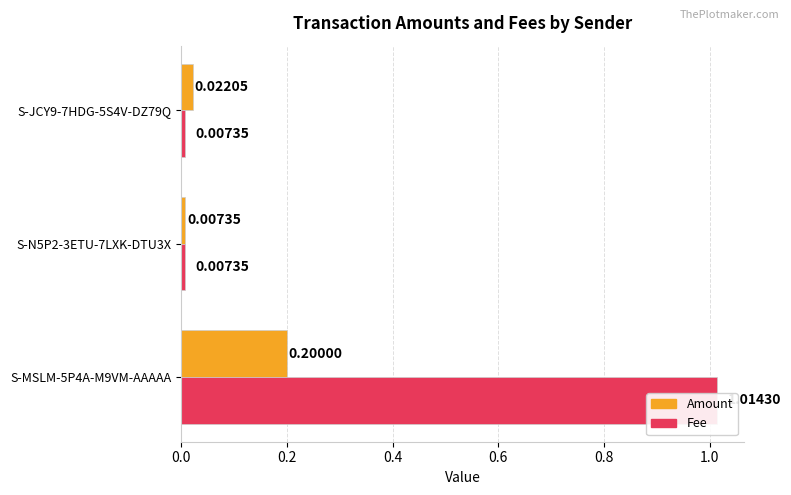

At how many categories does at least one series exceed 1?

1